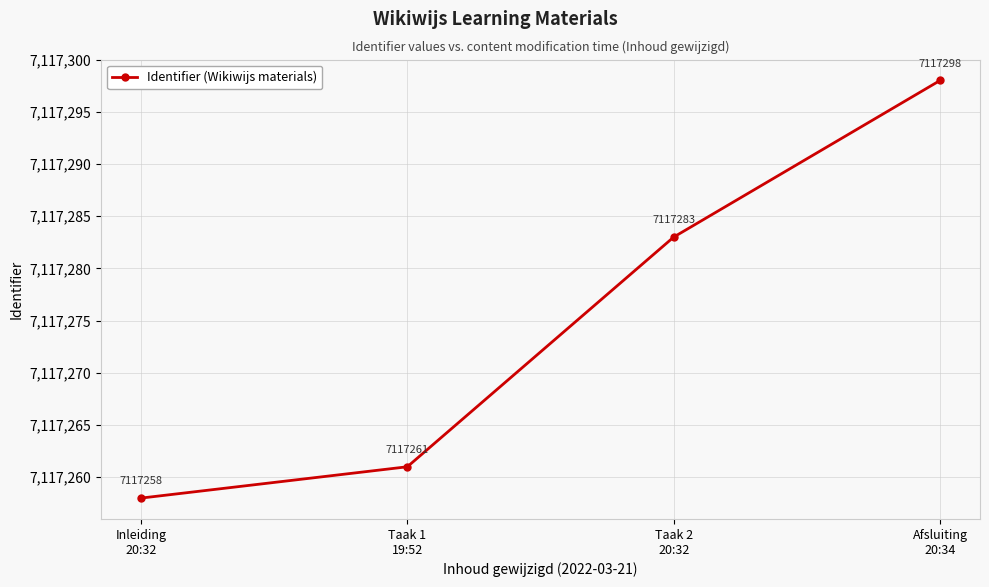

At which label is the value closest to 7117278?

Taak 2
20:32